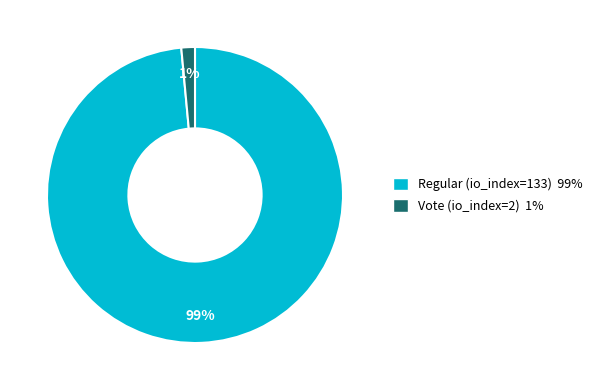

Count the number of slices in the pie.

2